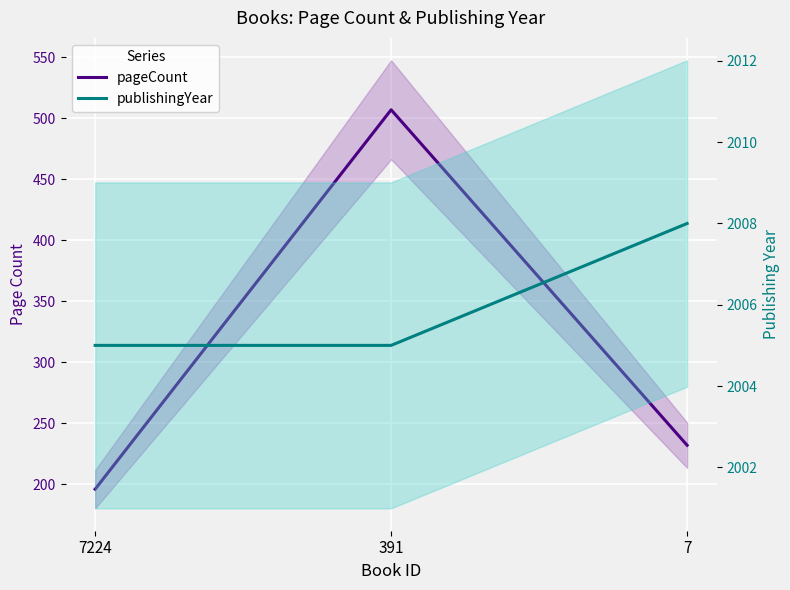

How many values in the publishingYear series exceed 2005?

1